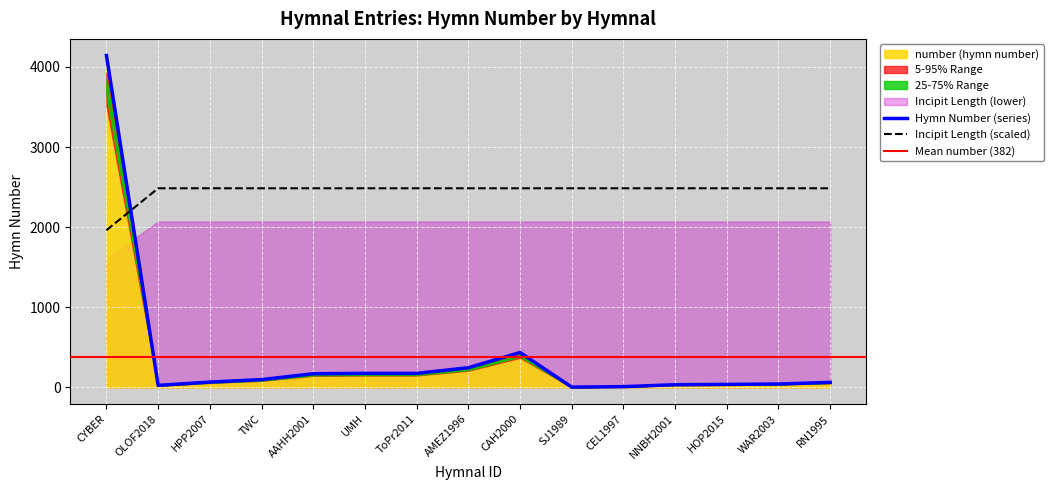

What is the label of the 10th point from the right?

UMH